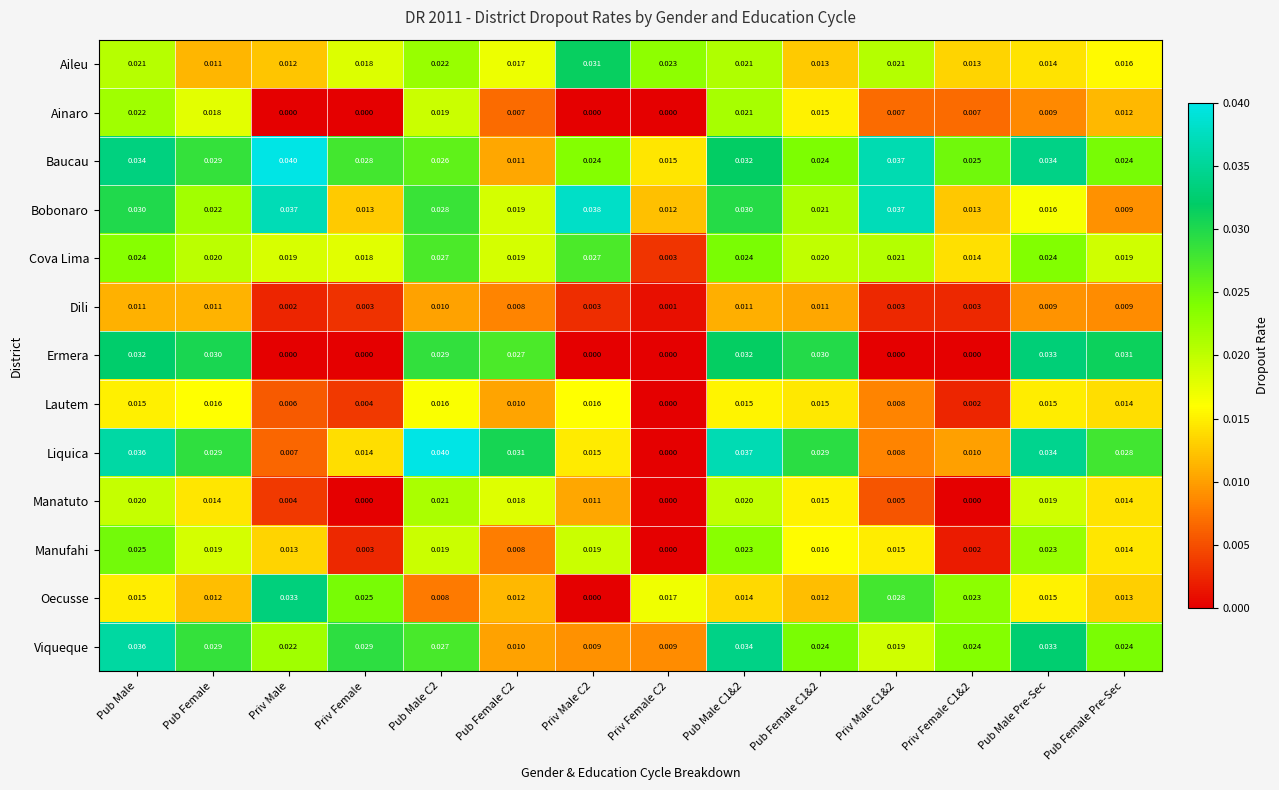

Which series has the largest range (max minus min)?

Liquica